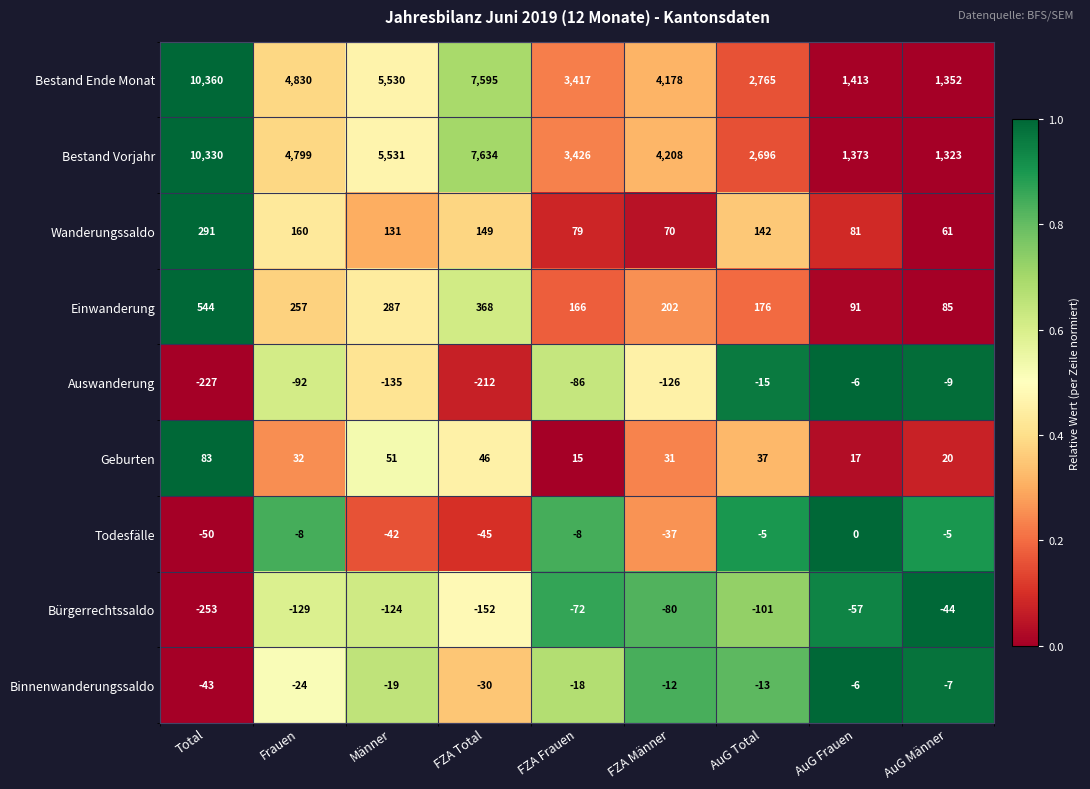

The value of Geburten at FZA Frauen is 15. True or false?

True